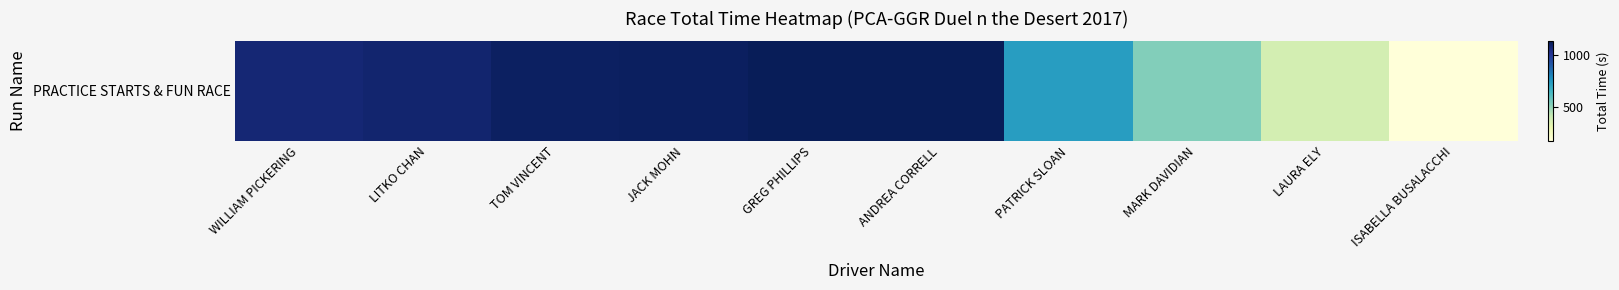

What is the average value?

844.1